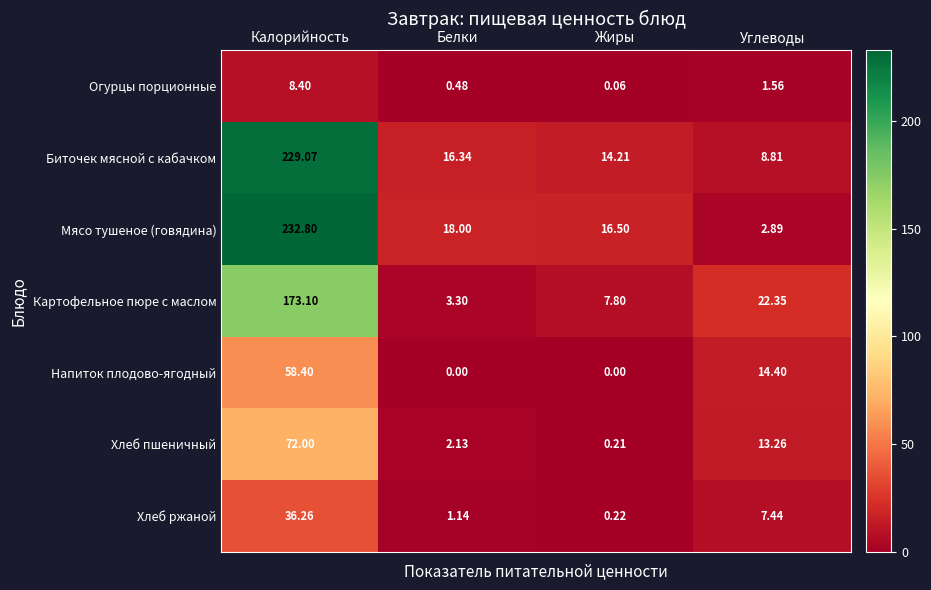

At which label does Хлеб пшеничный reach its peak?

Калорийность